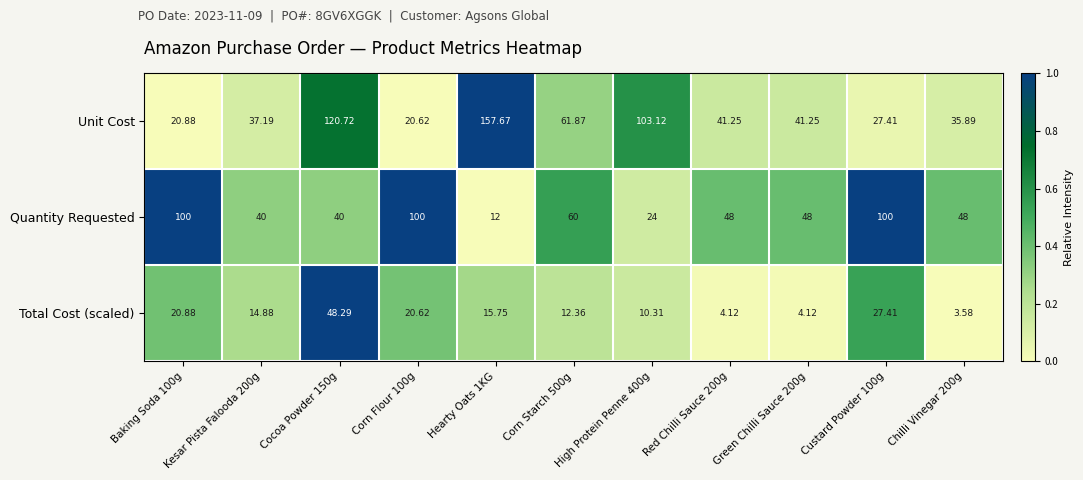

Is the value of Unit Cost at Cocoa Powder 150g greater than the value of Quantity Requested at Cocoa Powder 150g?

Yes